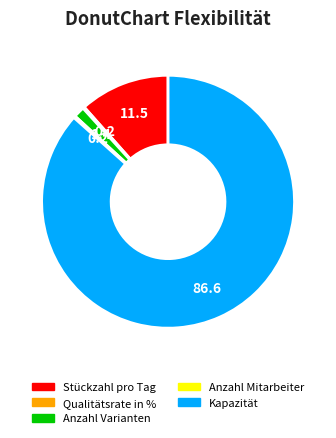

Does any single category account for the majority?

Yes